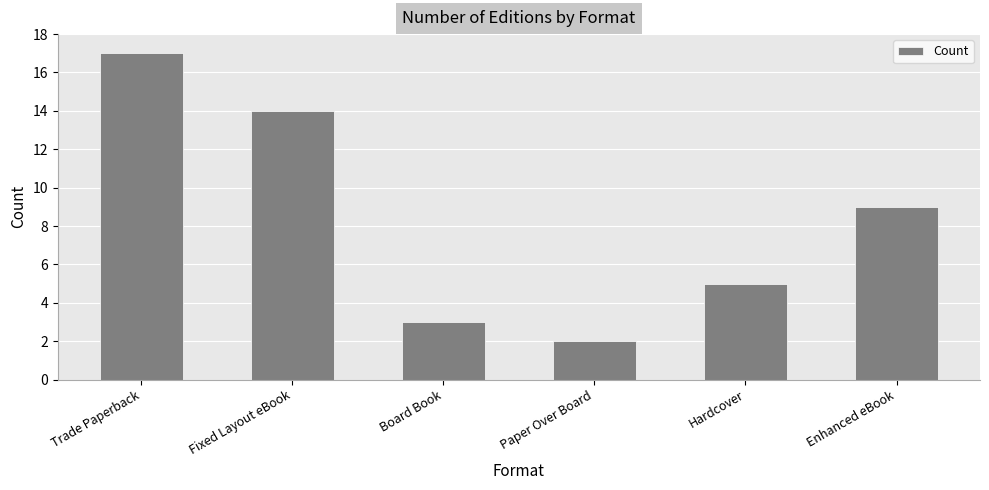

What is the label of the 4th bar from the right?

Board Book